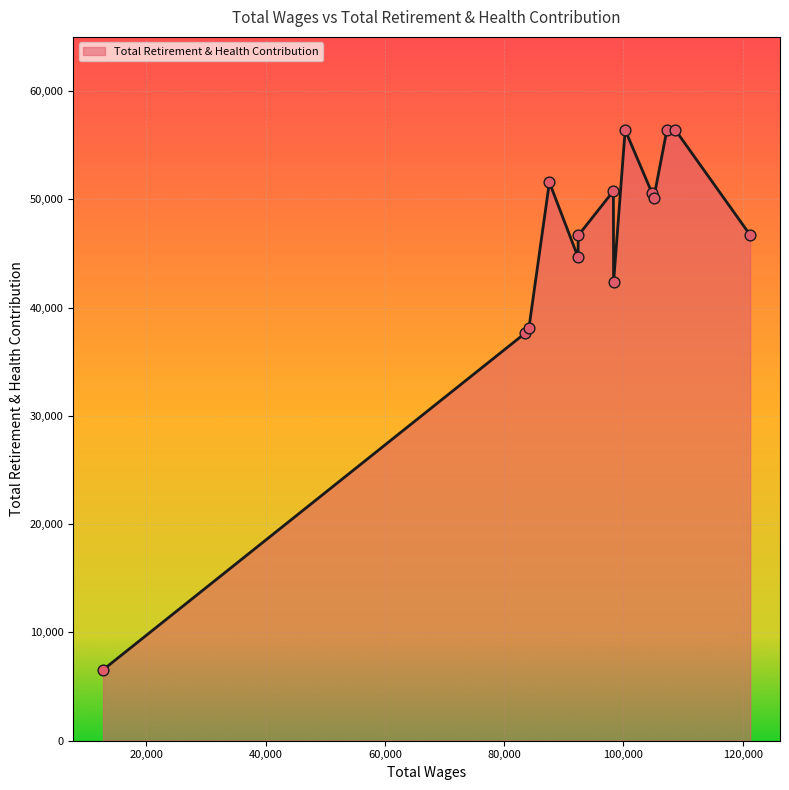

What is the difference between the maximum and minimum values?

49901